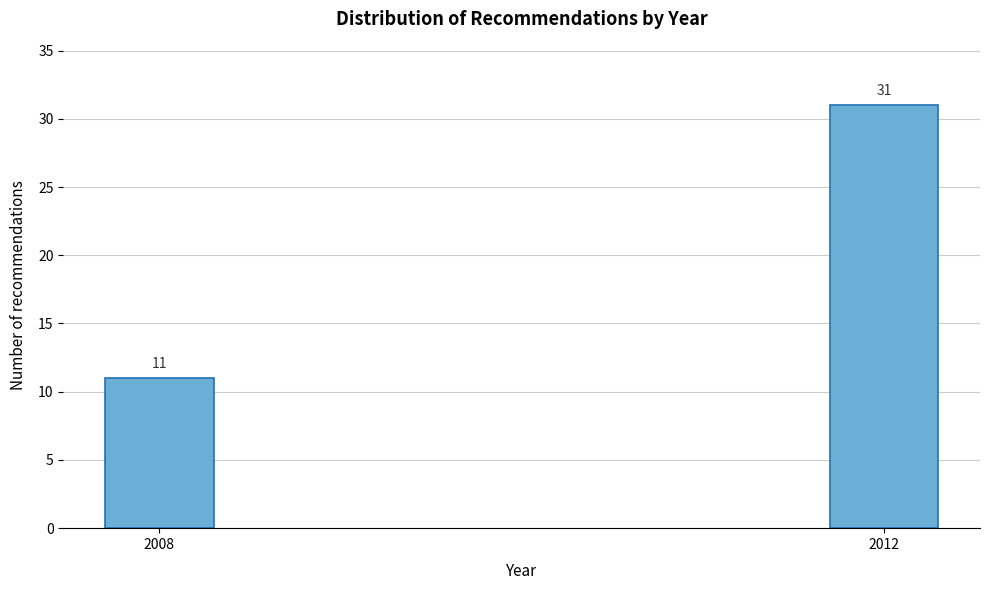

Reading left to right, what are all the values shown in this chart?

11	31